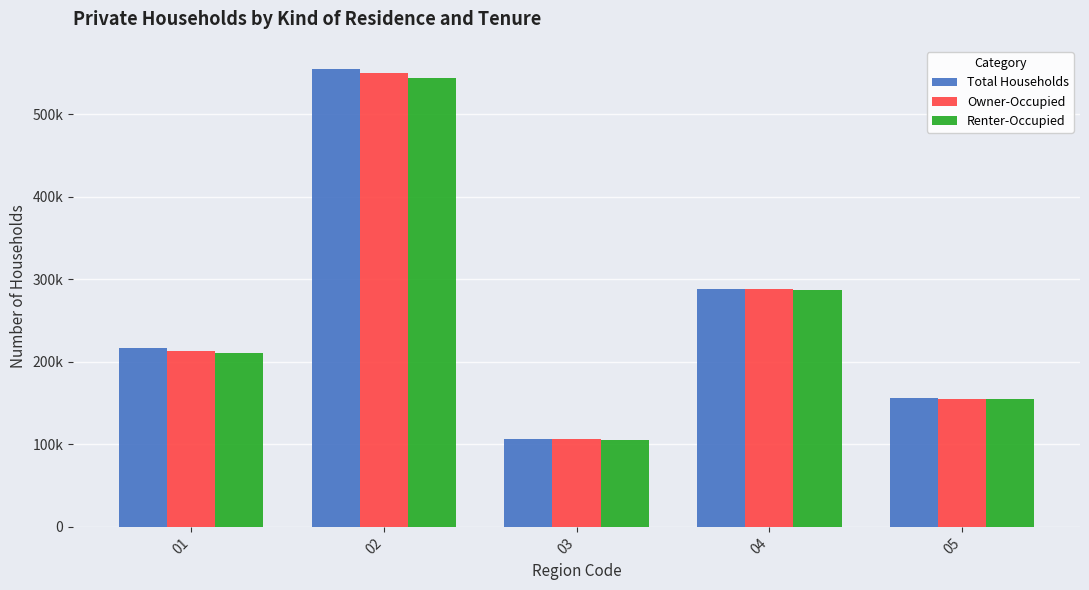

True or false: Total Households has a value of 155875 at 05.

True